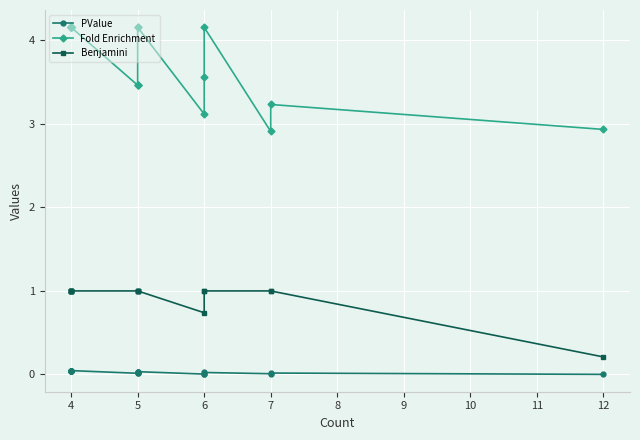

How many distinct data groups are displayed?

3